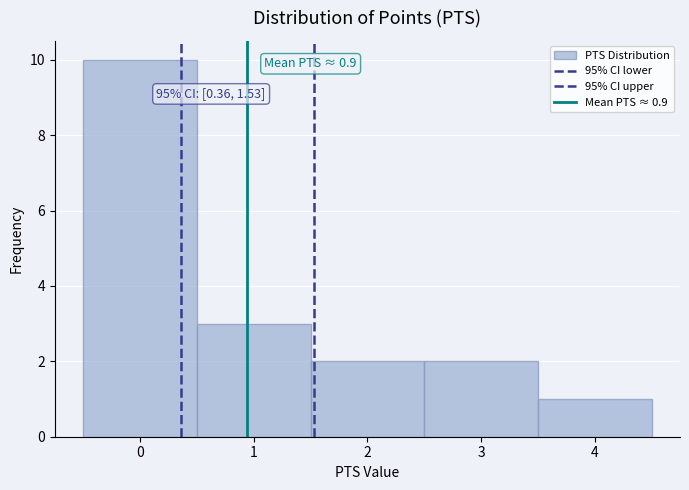

Which range on the x-axis has the tallest bar?

-0.5 to 0.5